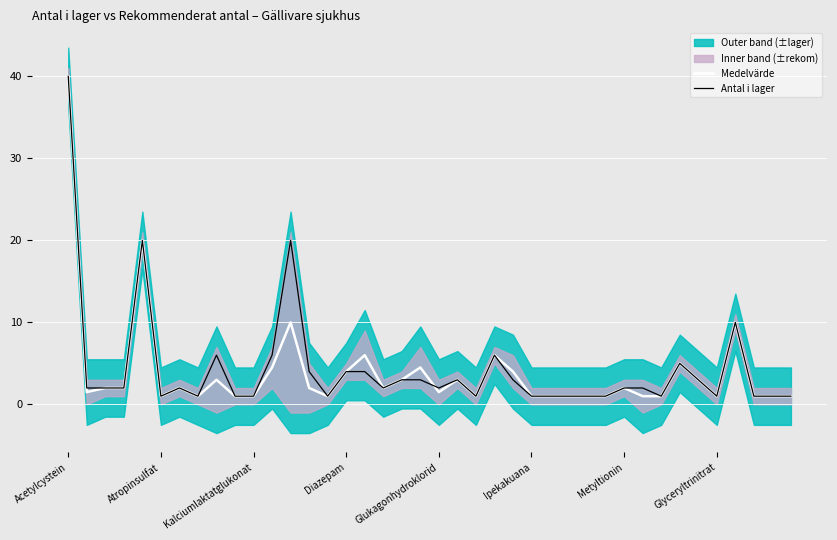

Where does the Medelvärde series first go above 2?

Acetylcystein